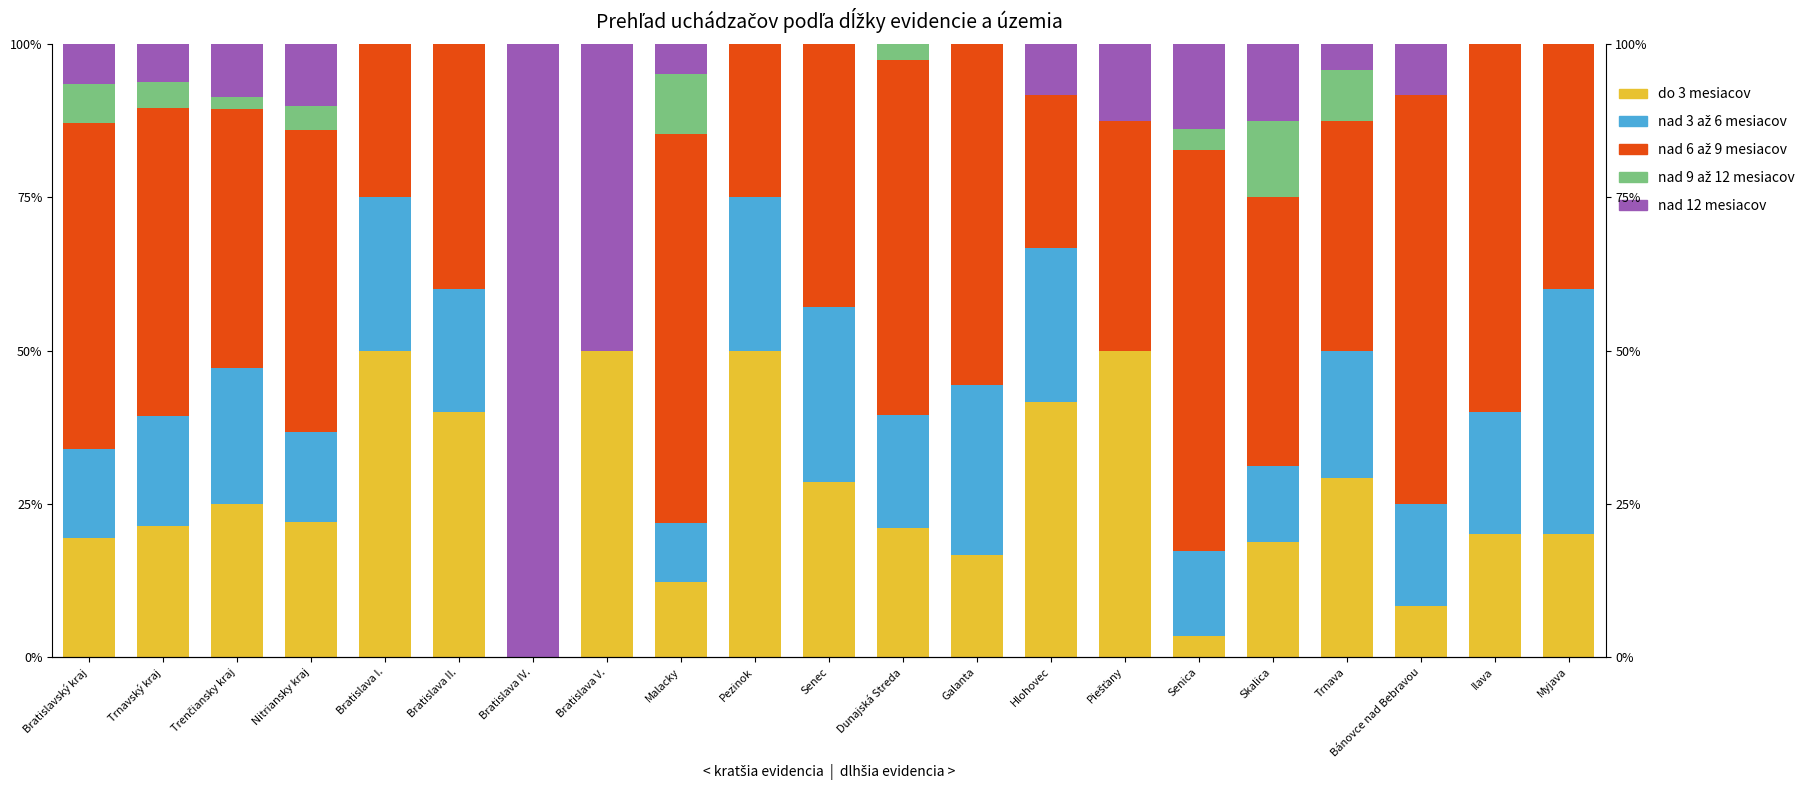

What position from the right is Bratislava V.?

14